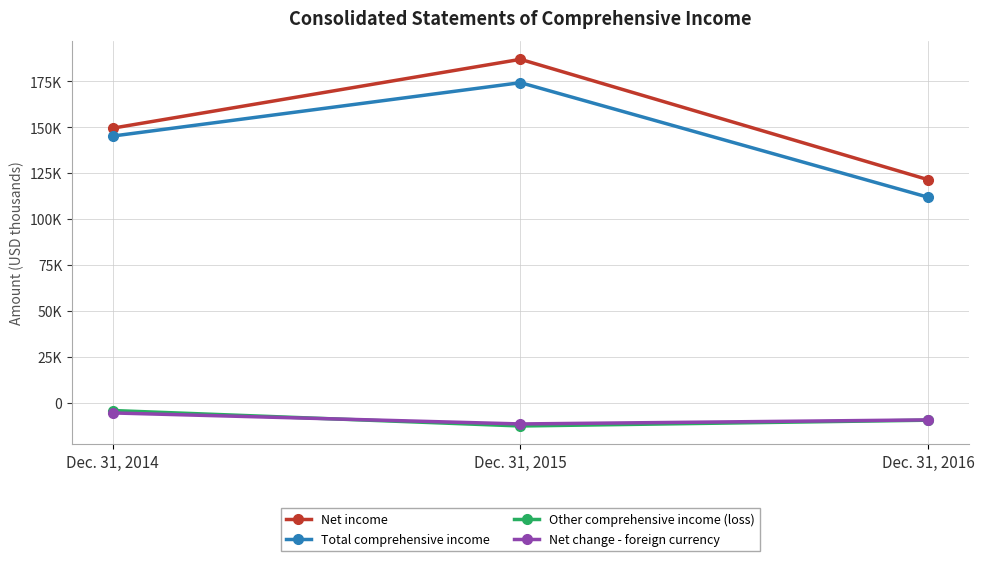

At Dec. 31, 2016, list the series in order from smallest to largest.

Other comprehensive income (loss), Net change - foreign currency, Total comprehensive income, Net income